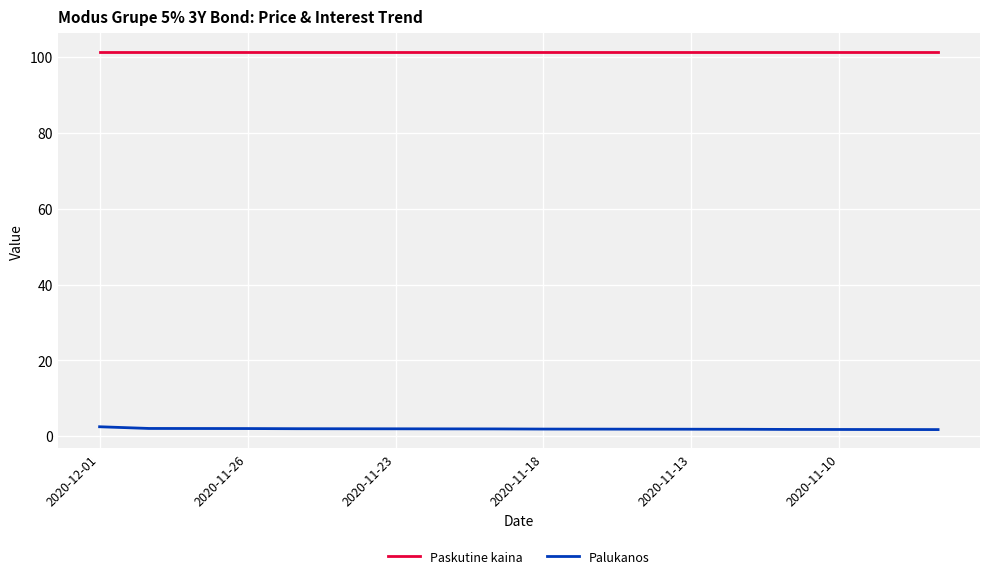

What is the difference between the maximum and minimum values in the Palukanos series?

0.7